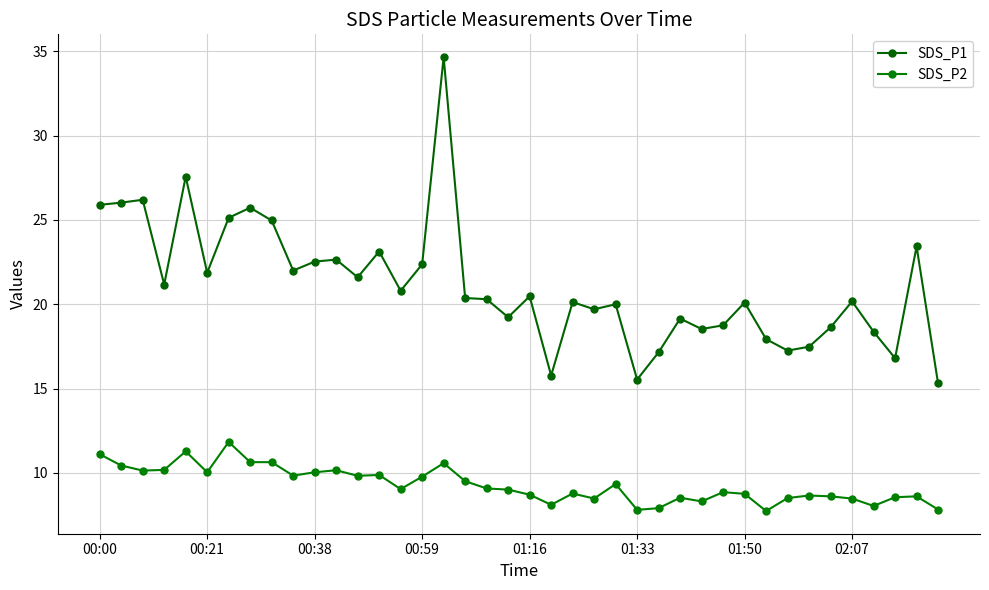

Which series has the widest spread of values?

SDS_P1